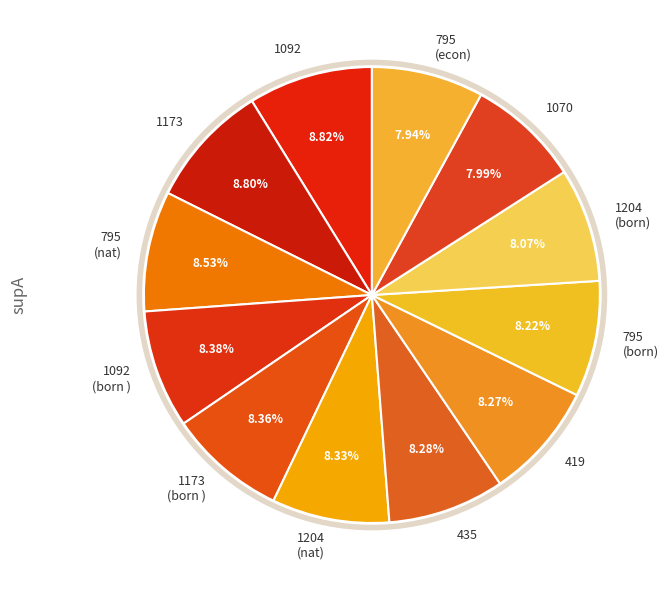

Is the sum of 1092 and 795 (nat) greater than half?

No